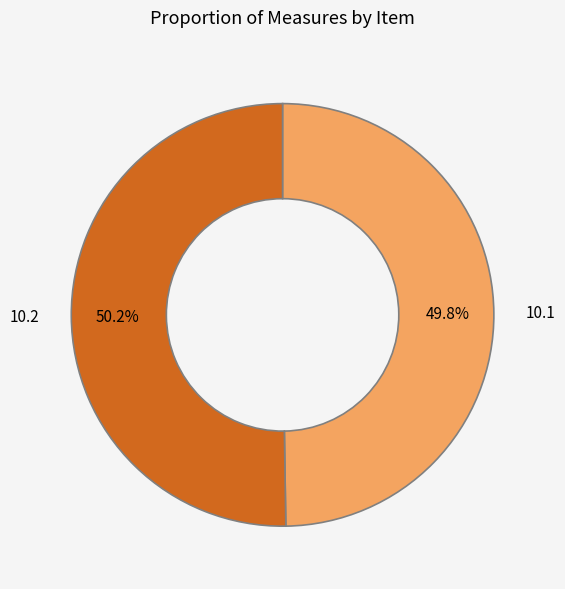

Does any single category account for the majority?

Yes